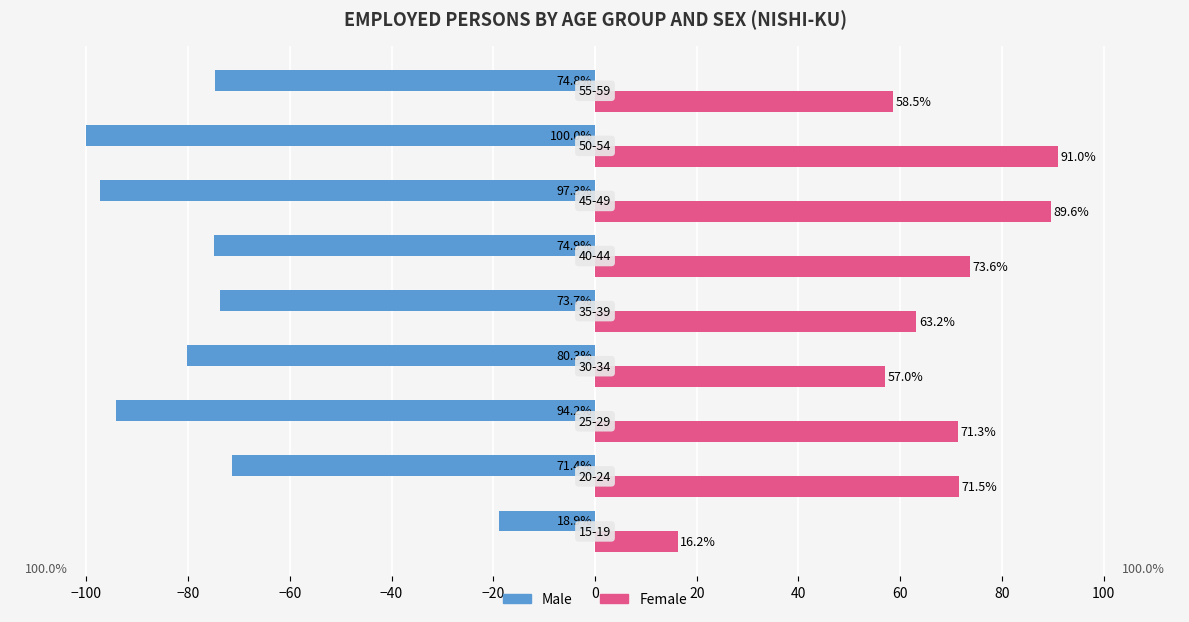

What is the greatest value displayed?

91.0